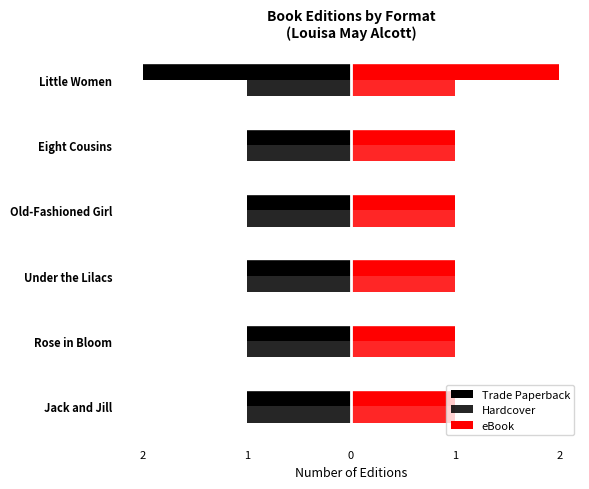

What is the greatest value displayed?

2.0